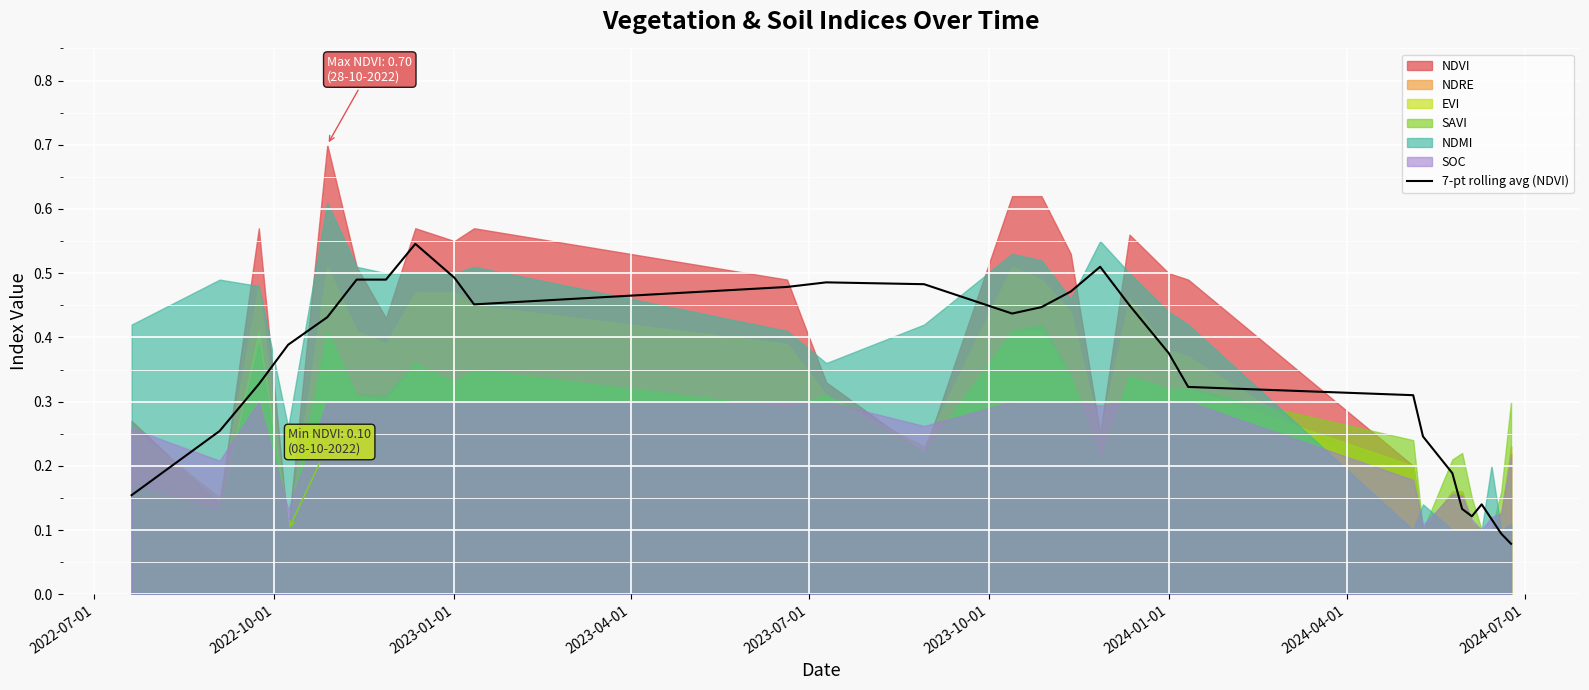

What position from the left is 2024-04-01?

8